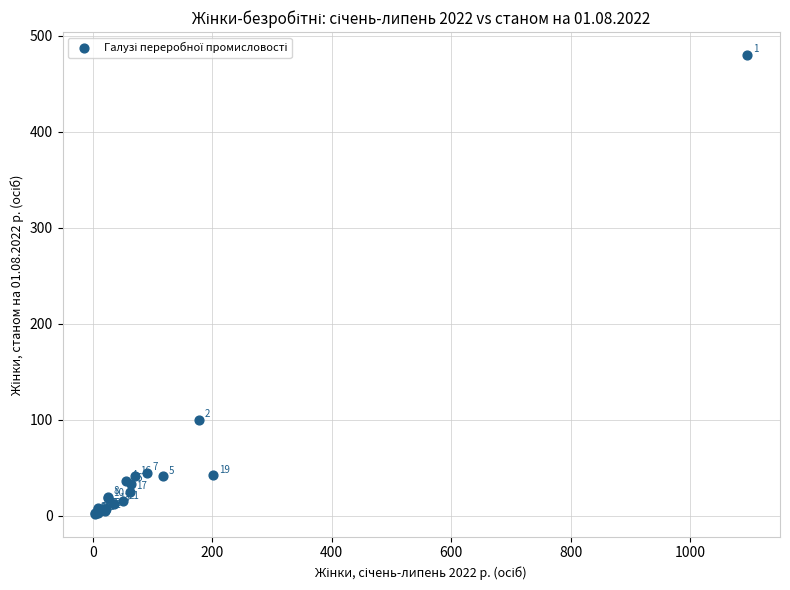

What Y value in the scatter plot is closest to 241?

100